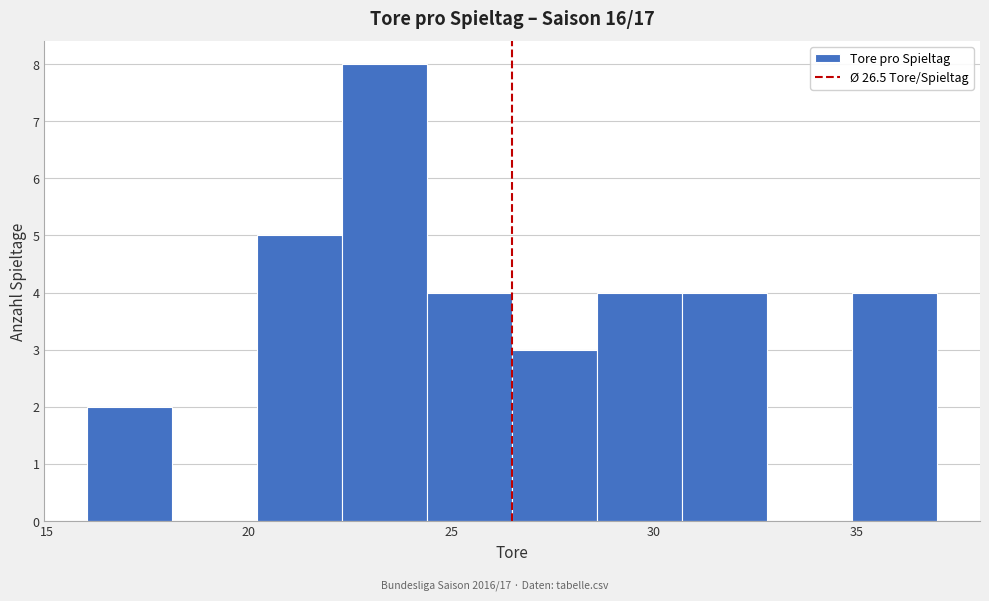

What is the height of the bar covering 34.9 to 37.0 on the x-axis? Neither the bar edges nor the heights are printed on the chart, so give them approximately, as read against the axes.

4